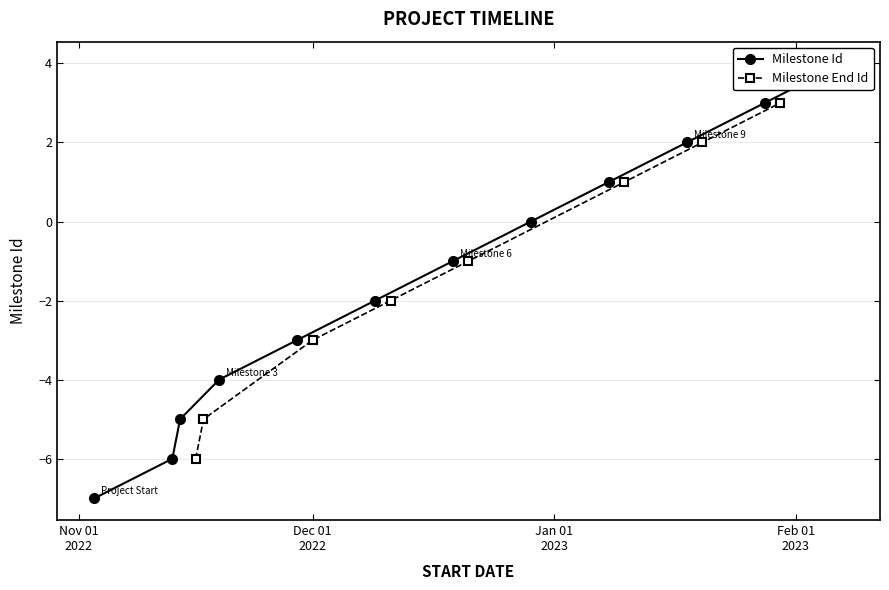

What is the smallest value displayed?

-7